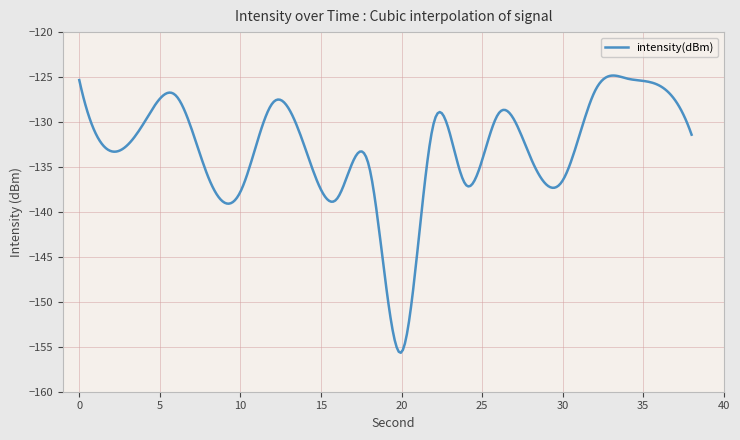

What is the maximum value shown in the chart?

-124.8